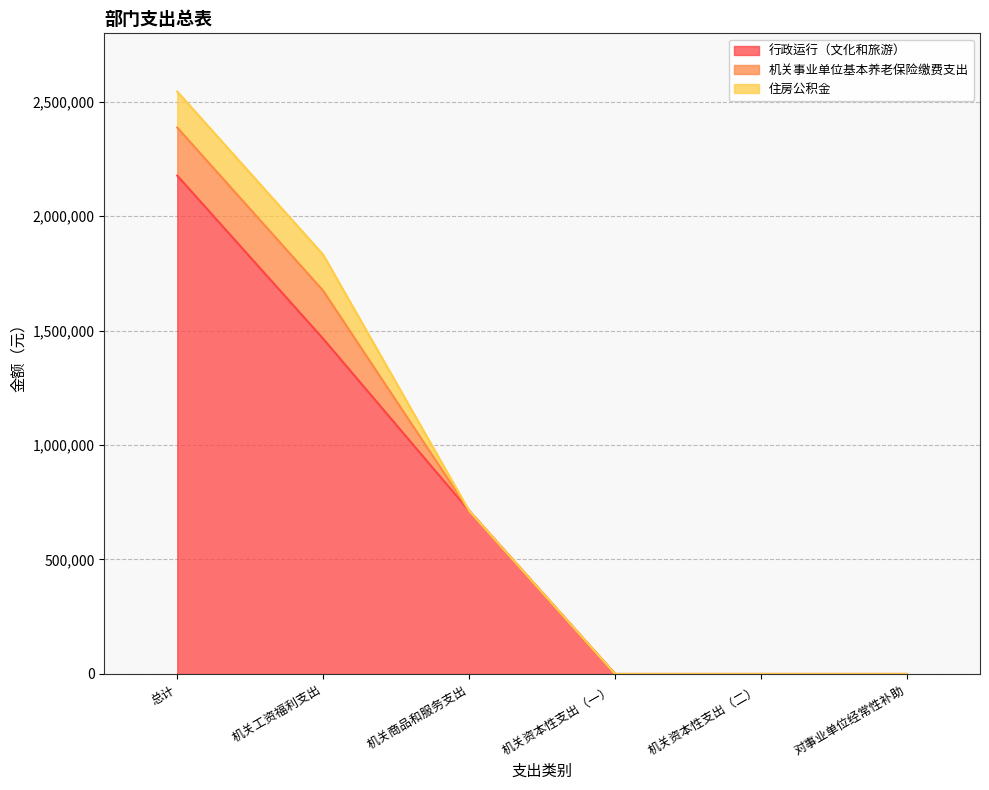

Which series has the largest total across all categories?

行政运行（文化和旅游）